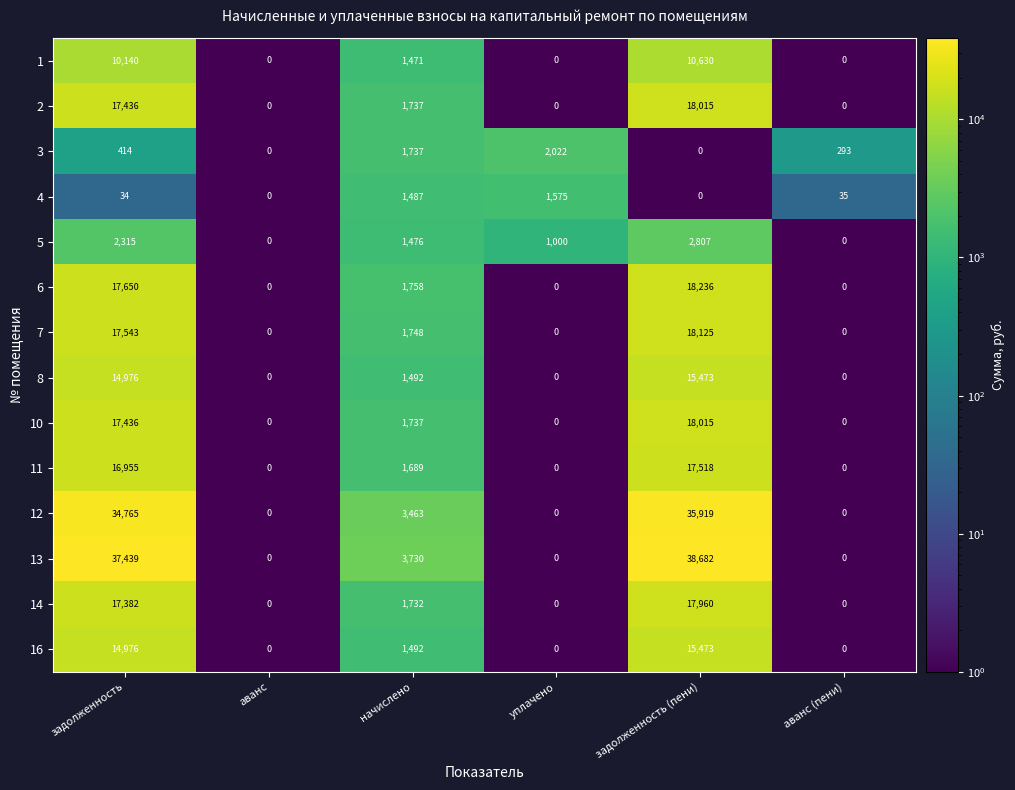

Which series changed the most between задолженность and аванс (пени)?

13